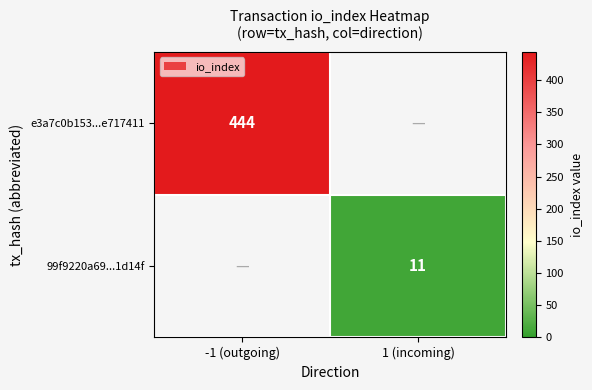

The value of 99f9220a69...1d14f at 1 (incoming) is 11. True or false?

True